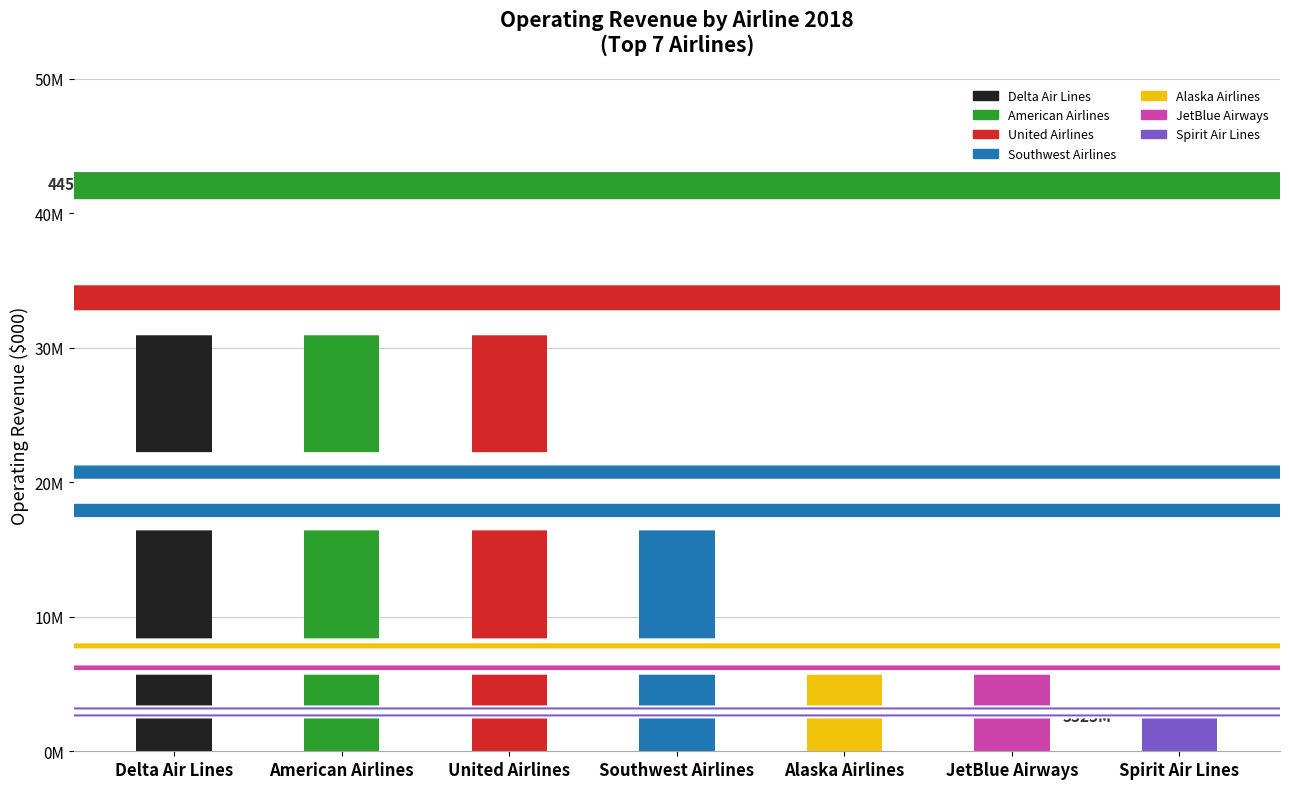

At which category does the chart reach its peak across all series?

Delta Air Lines